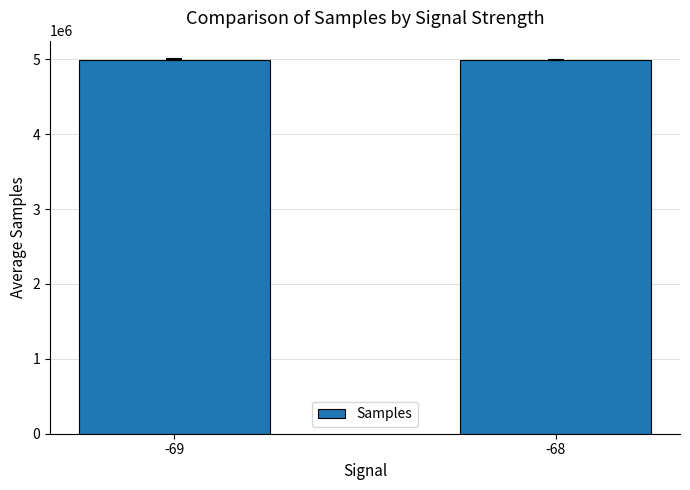

What is the ratio of the value at -69 to the value at -68?

1.0